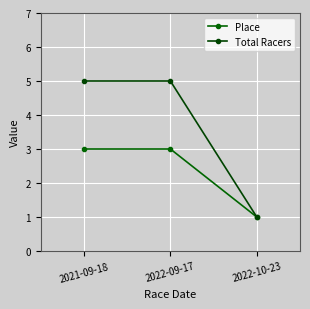

What is the average value of the Total Racers series?

4